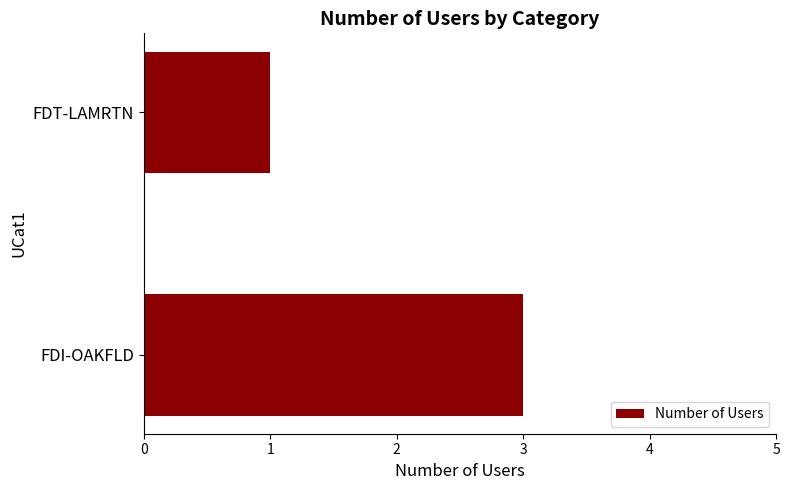

Reading bottom to top, what are all the values shown in this chart?

FDI-OAKFLD=3	FDT-LAMRTN=1